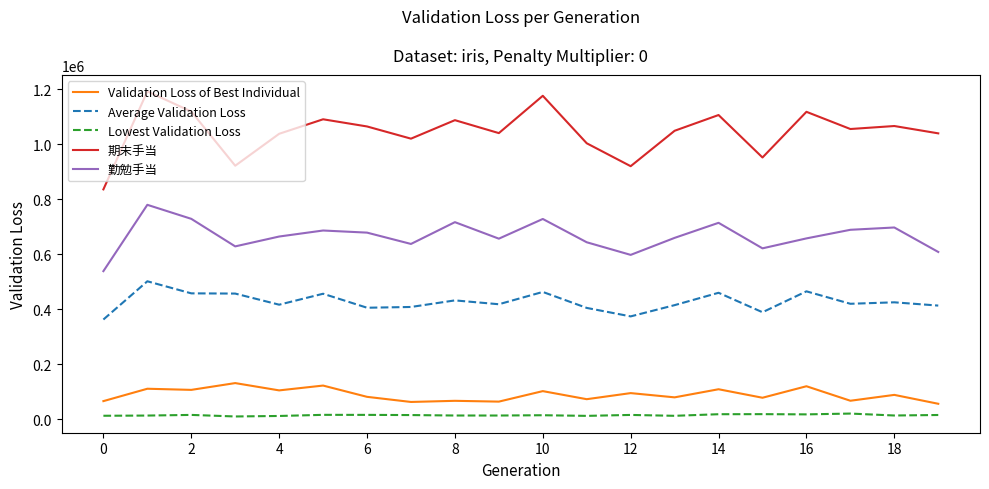

Rank the series by their maximum value, from lowest to highest.

Lowest Validation Loss, Validation Loss of Best Individual, Average Validation Loss, 勤勉手当, 期末手当